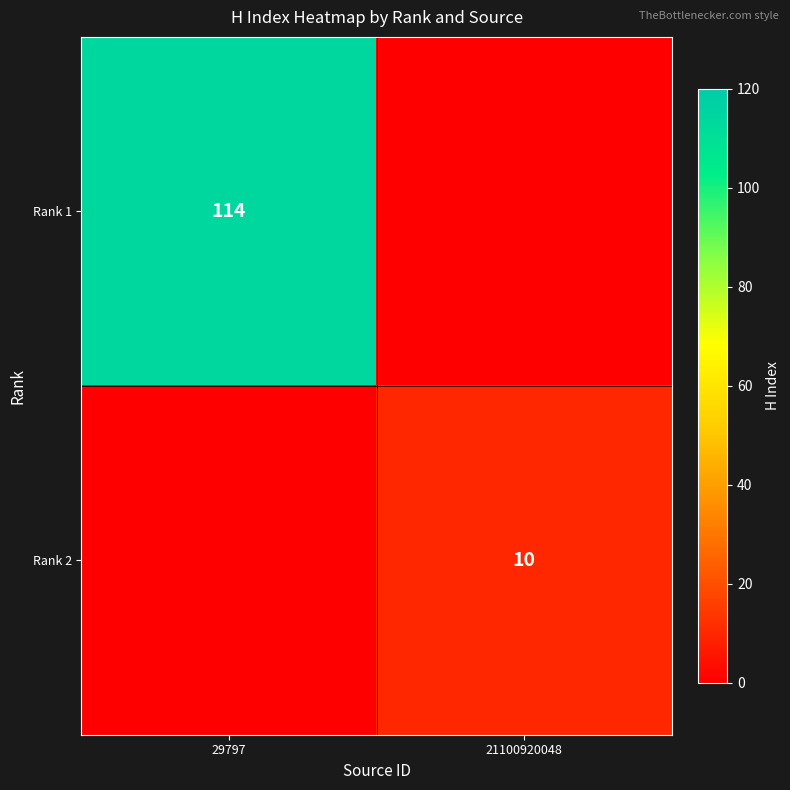

The value of Rank 2 at 21100920048 is 10. True or false?

True